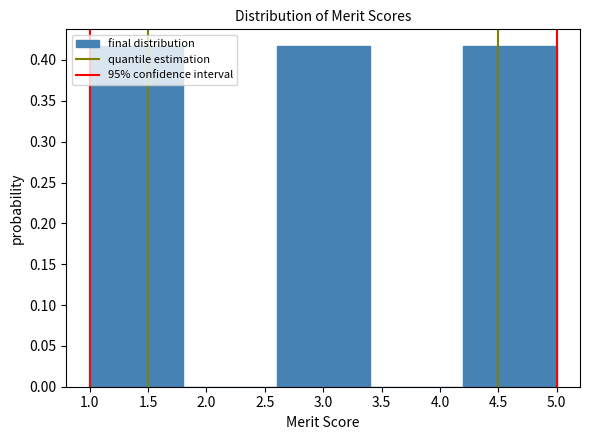

What is the height of the bar covering 1.0 to 1.8 on the x-axis? The values are not printed on the chart, so give them approximately, as read against the axis.

0.415